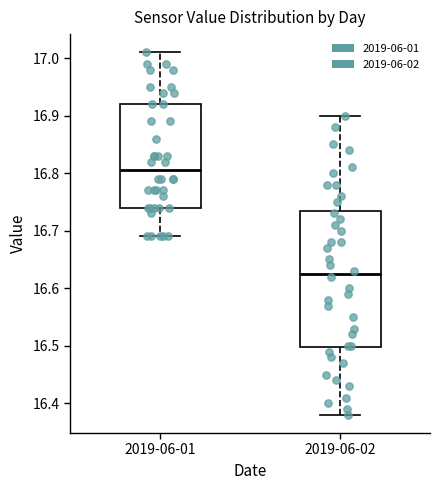

Reading left to right, read every box against the y-axis: the position of its median line, the range the box covers, and the ends of its whiskers. The values are not printed on the chart, so give them approximately, as read against the axis.

2019-06-01: median 16.81, box 16.74 to 16.92, whiskers 16.69 to 17.01
2019-06-02: median 16.63, box 16.50 to 16.74, whiskers 16.38 to 16.90